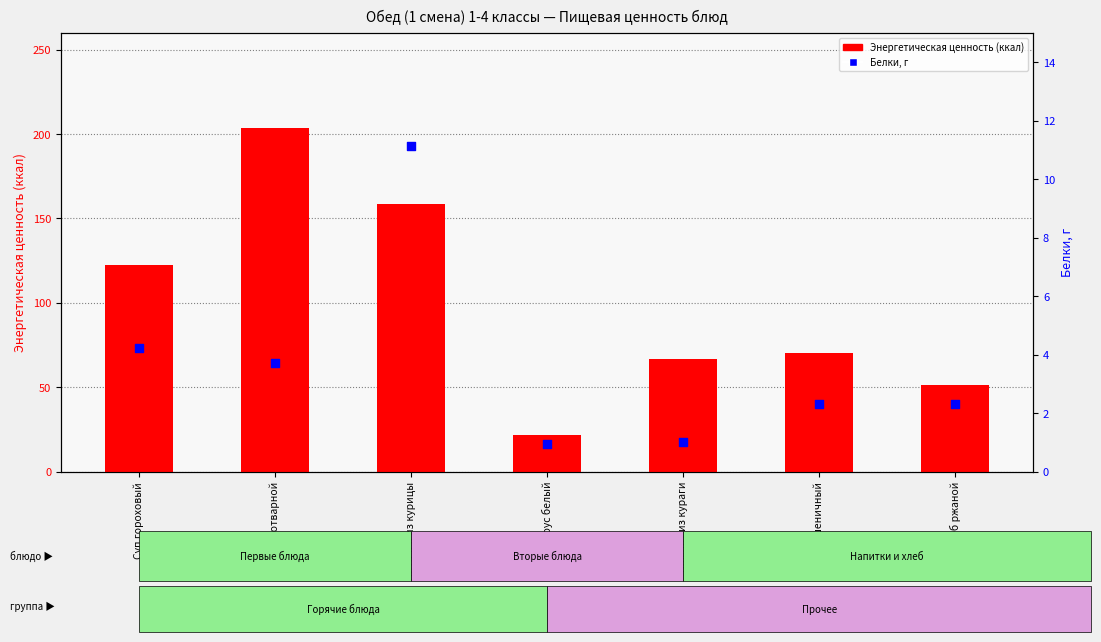

Which series has the largest Y range (max minus min)?

Энергетическая ценность (ккал)